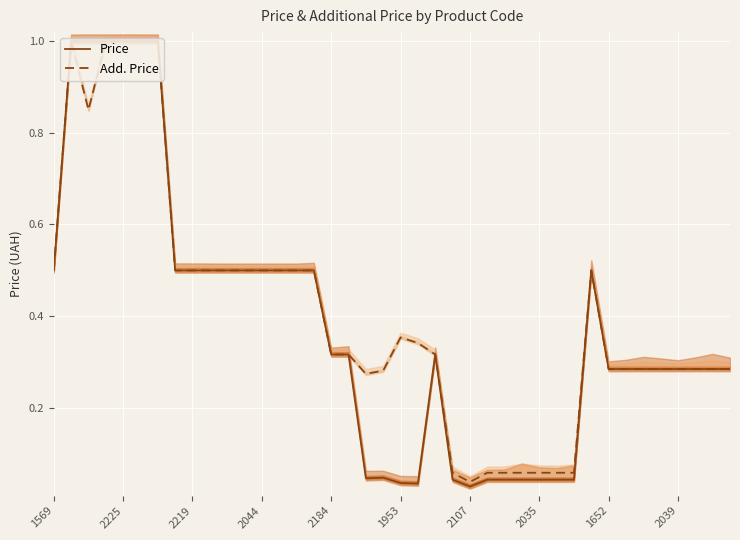

Is the value of Add. Price at 37 greater than the value of Price at 1652?

No